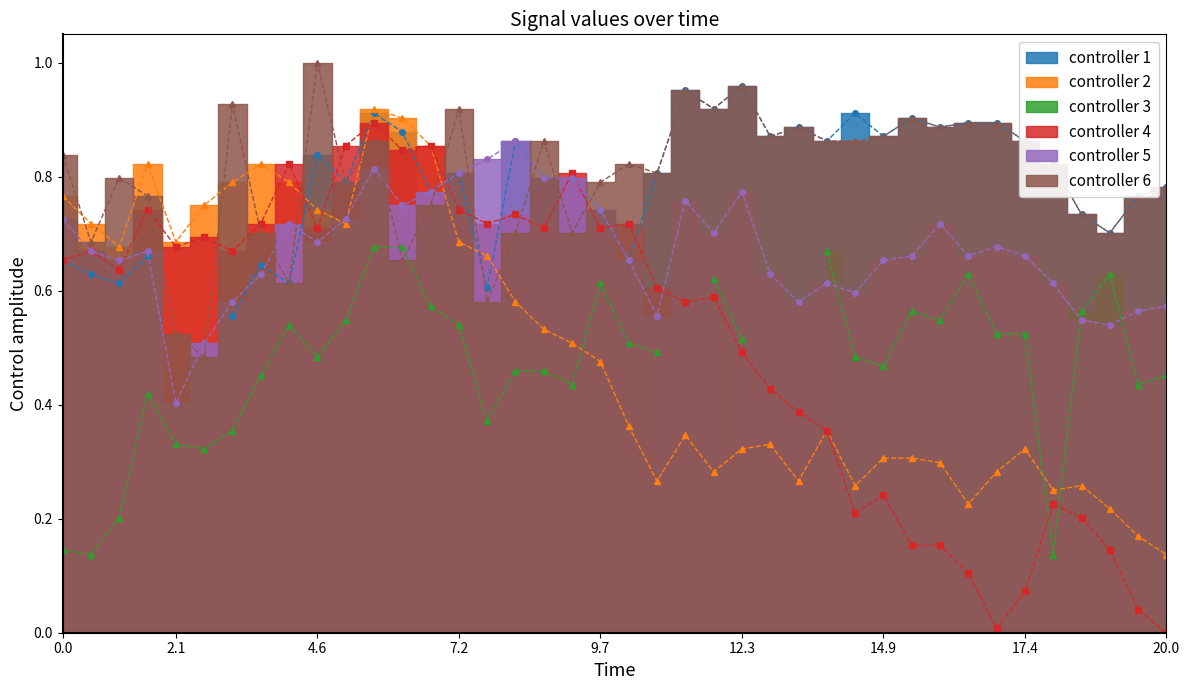

The value of 10.715 at 2021/12/14 03:05 is 1.2. True or false?

False